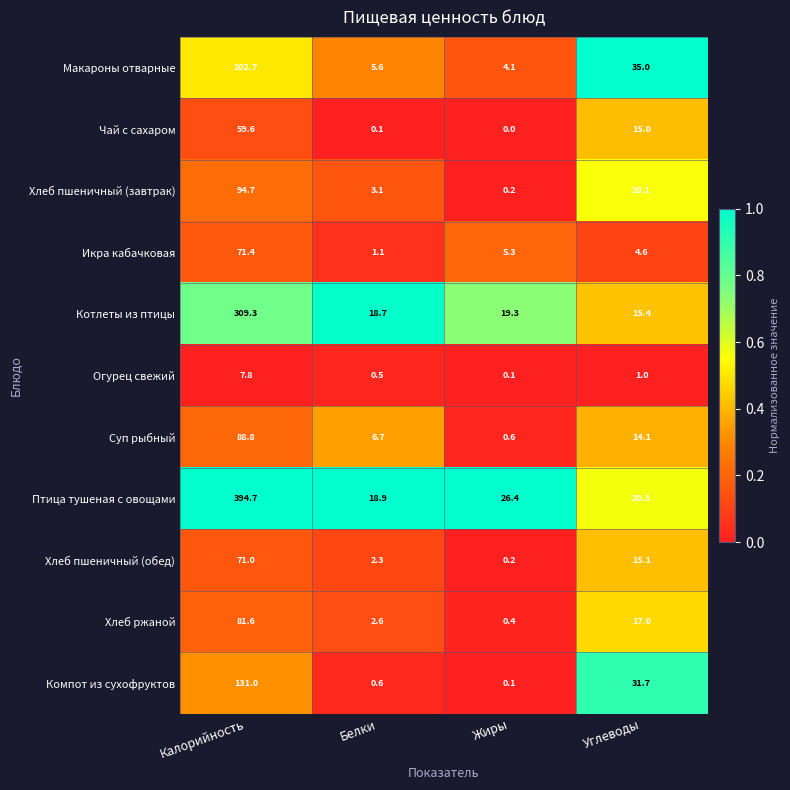

At which label is Птица тушеная с овощами closest to 206?

Жиры